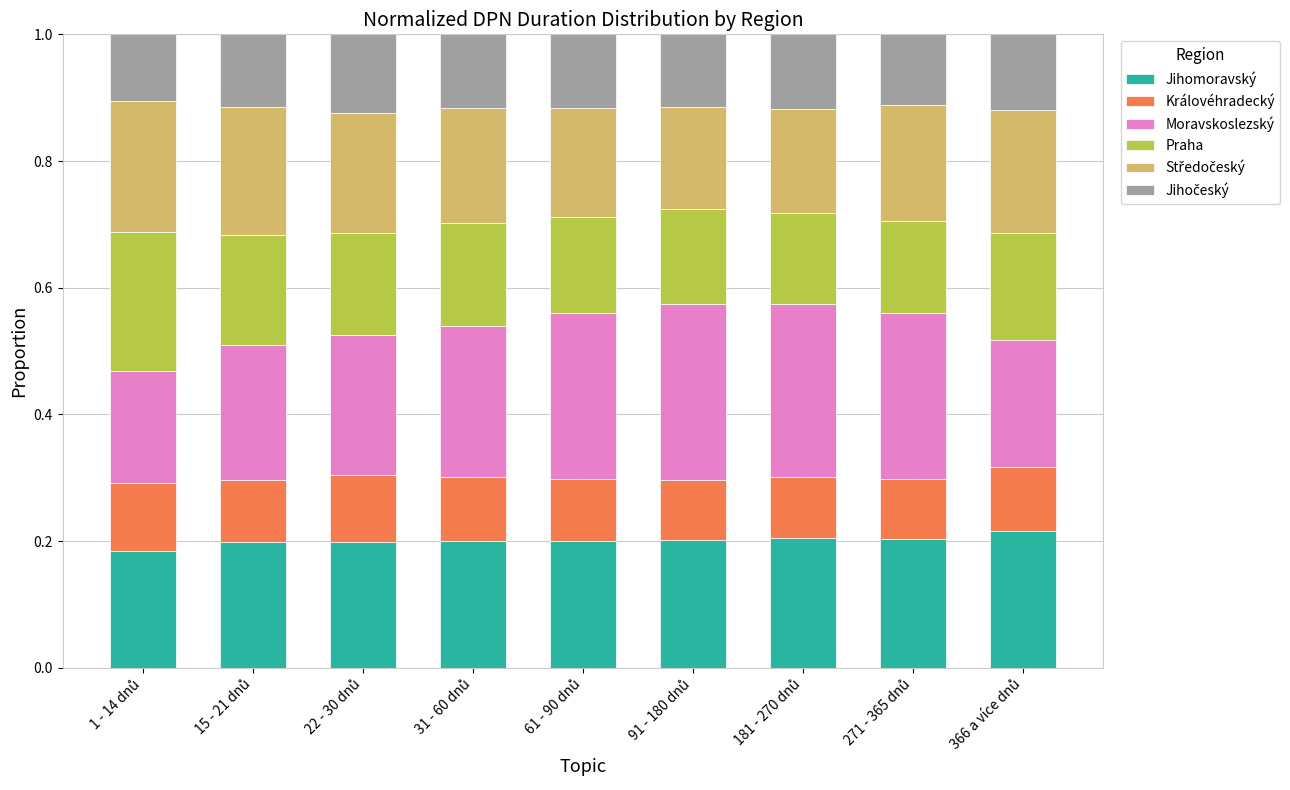

Count the Jihomoravský values in the range 0 to 1.

9